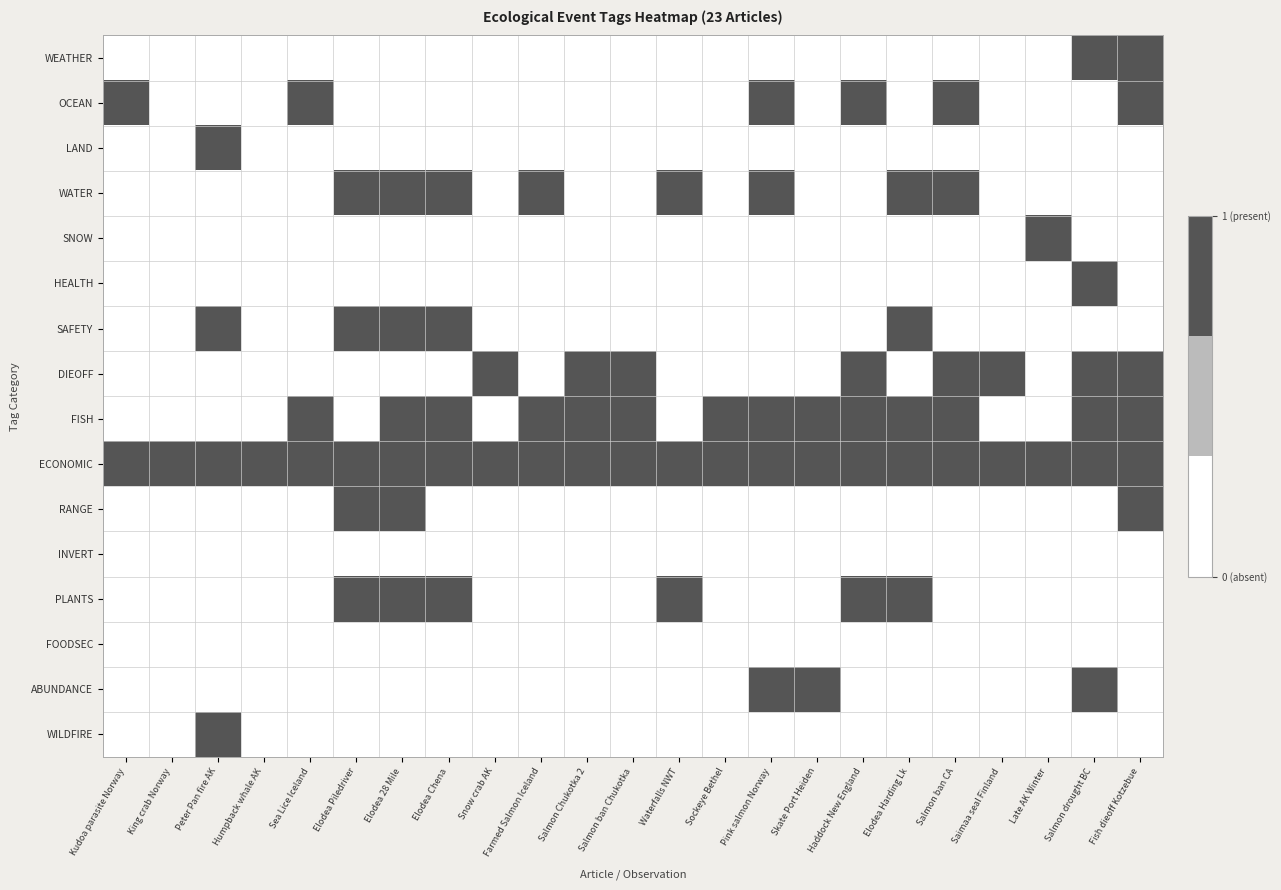

What is the difference between the highest and lowest values at Waterfalls NWT?

1